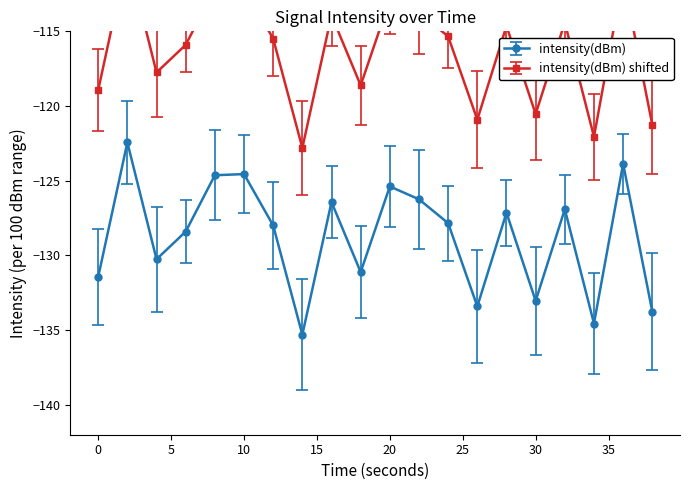

How many categories are shown in the chart?

20